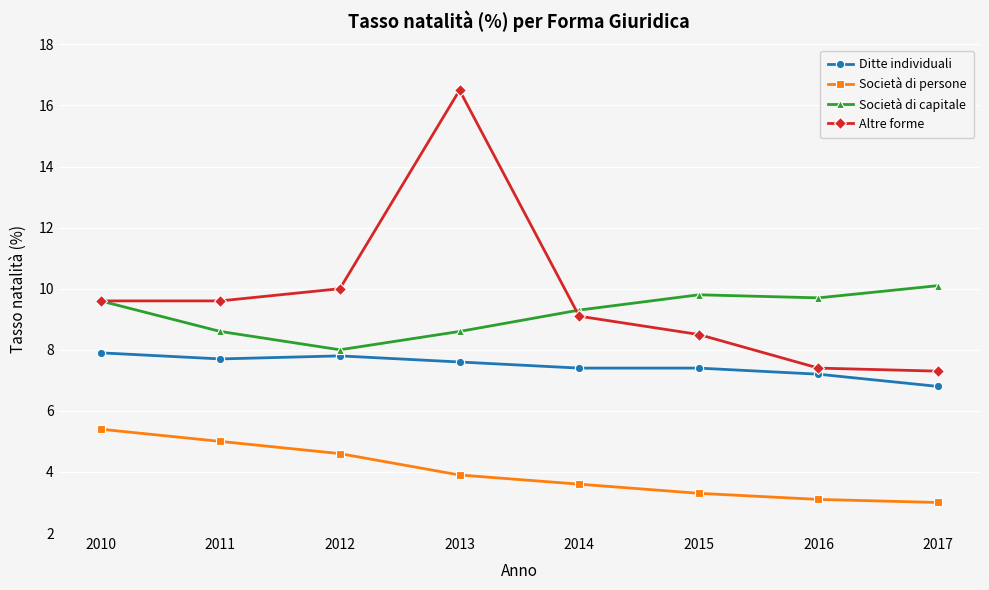

What is the minimum value for Società di persone?

3.0